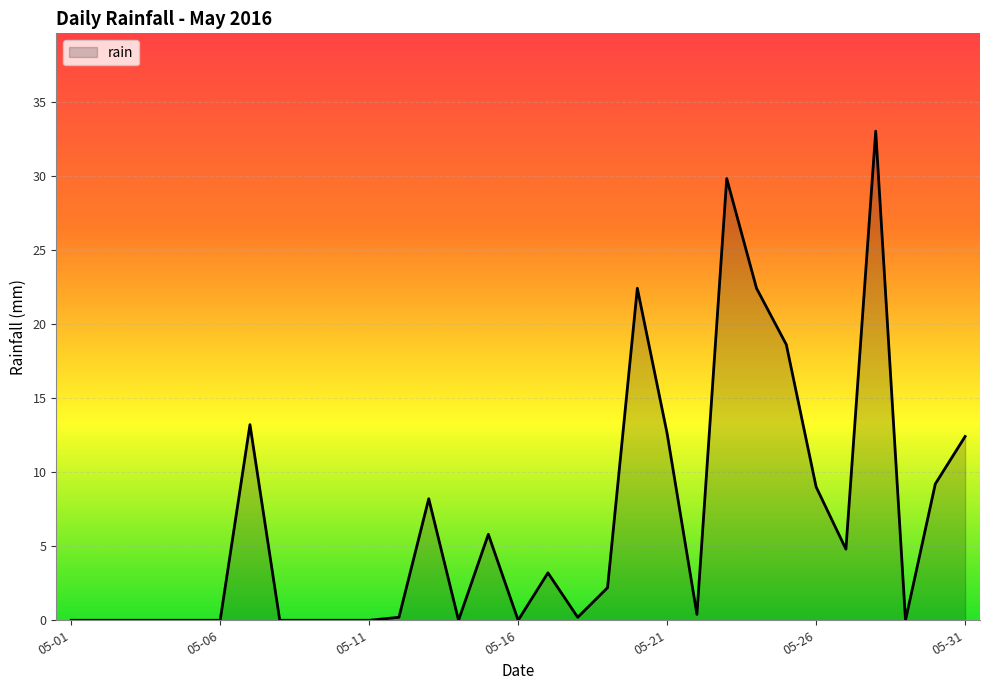

What is the greatest value displayed?

33.0